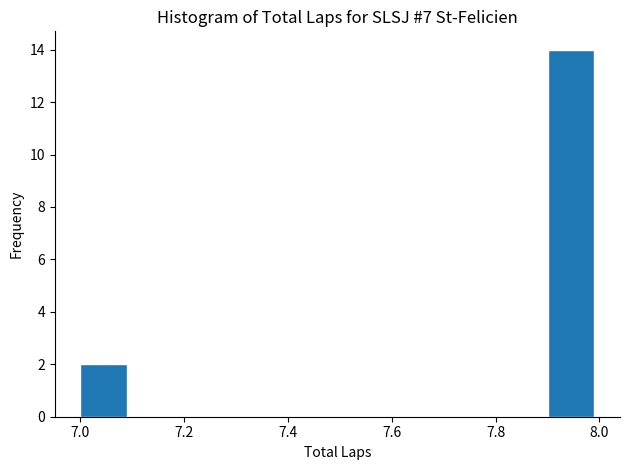

Reading left to right, transcribe this chart: for each bar, give the range it covers on the x-axis and its height. The values are not printed on the chart, so give them approximately, as read against the axis.

7.0 to 7.1: 2
7.1 to 7.2: 0
7.2 to 7.3: 0
7.3 to 7.4: 0
7.4 to 7.5: 0
7.5 to 7.6: 0
7.6 to 7.7: 0
7.7 to 7.8: 0
7.8 to 7.9: 0
7.9 to 8.0: 14